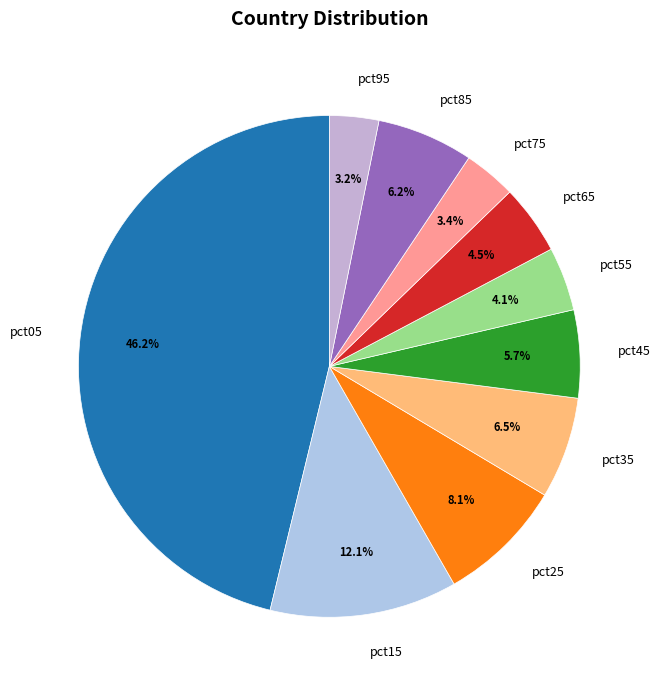

Is pct85 the majority of the pie?

No